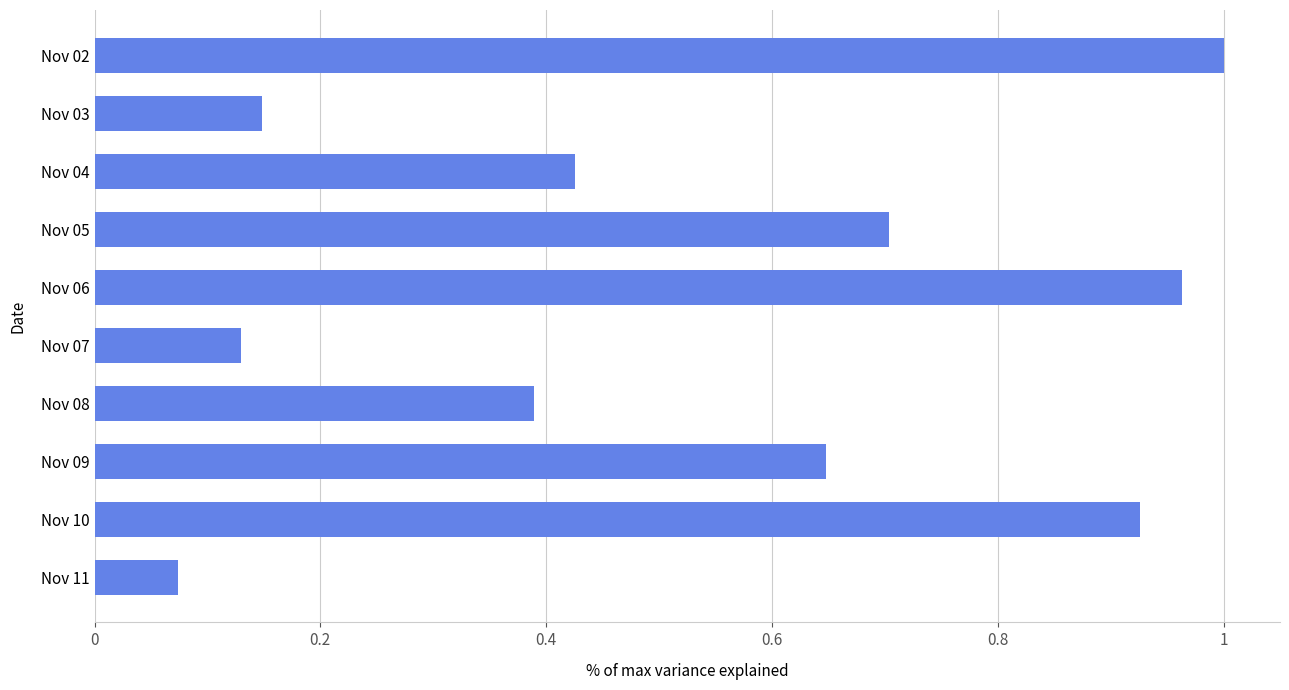

True or false: the data shows 0.7 at Nov 05.

True